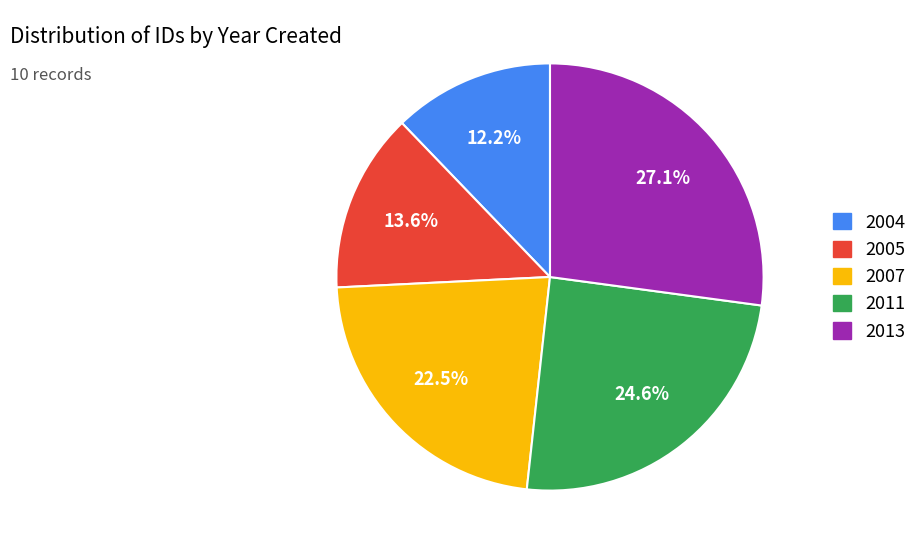

How many segments does this pie chart have?

5